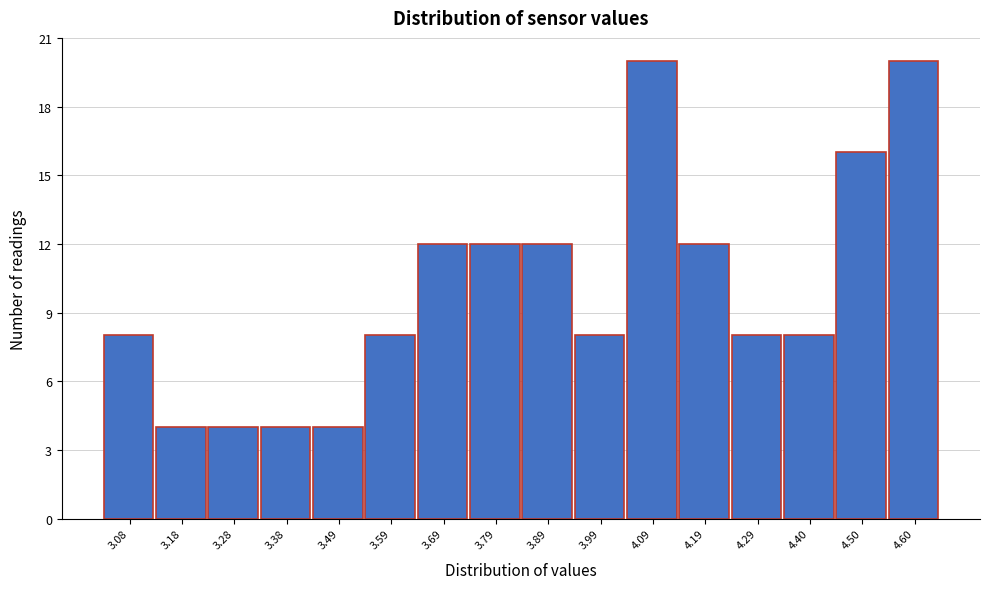

Reading left to right, list all the values displayed in this chart.

8	4	4	4	4	8	12	12	12	8	20	12	8	8	16	20